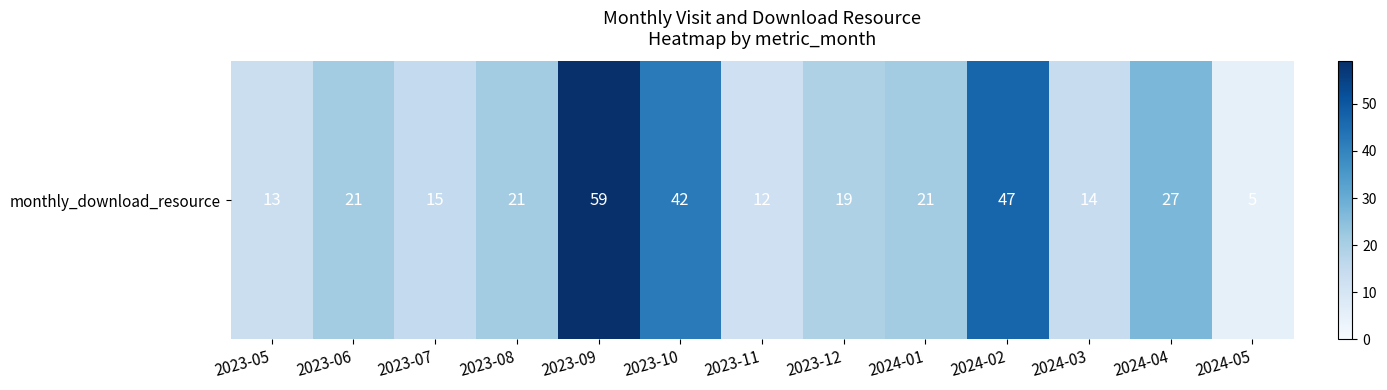

What is the maximum value shown in the chart?

59